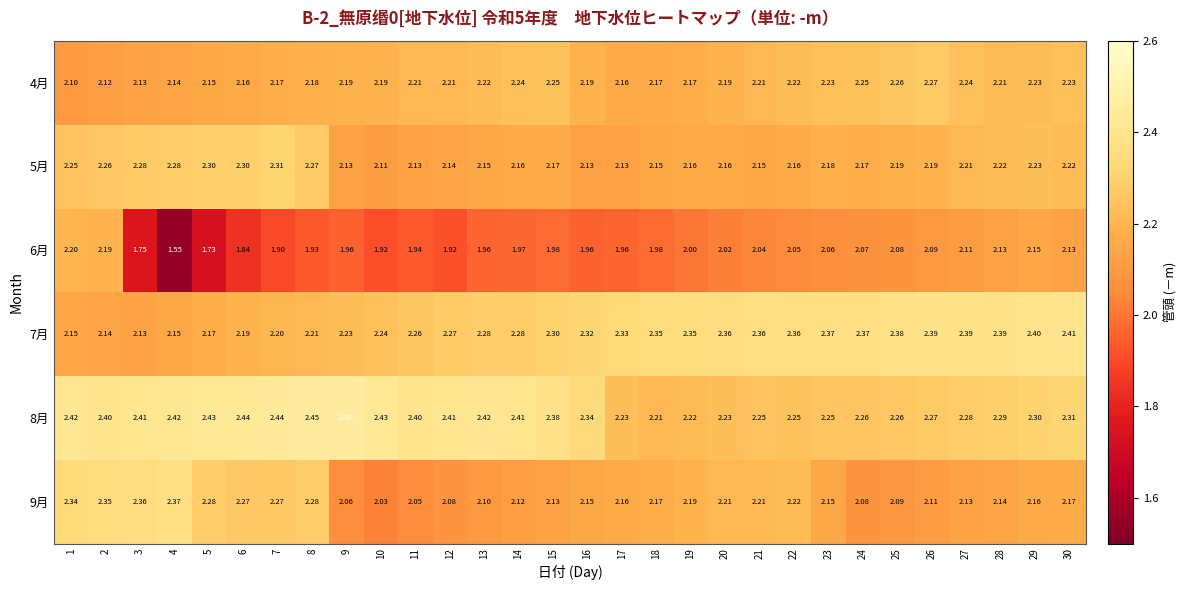

How many categories are shown in the chart?

30